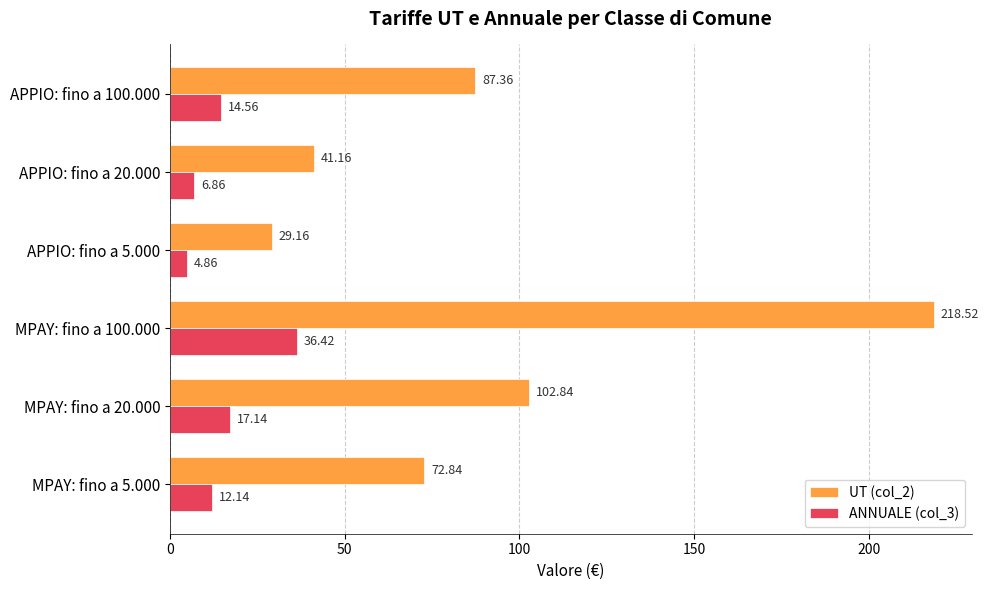

Which series has the largest range (max minus min)?

UT (col_2)